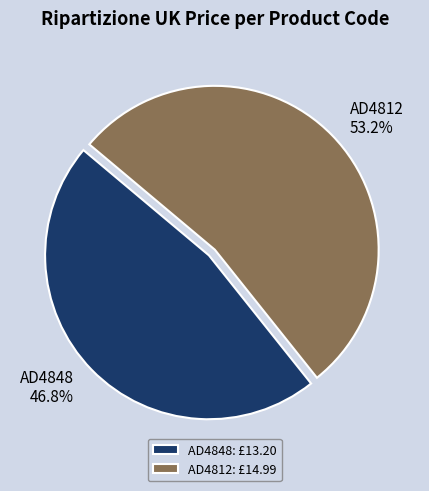

Is it true that AD4812 is 53% of the pie?

True